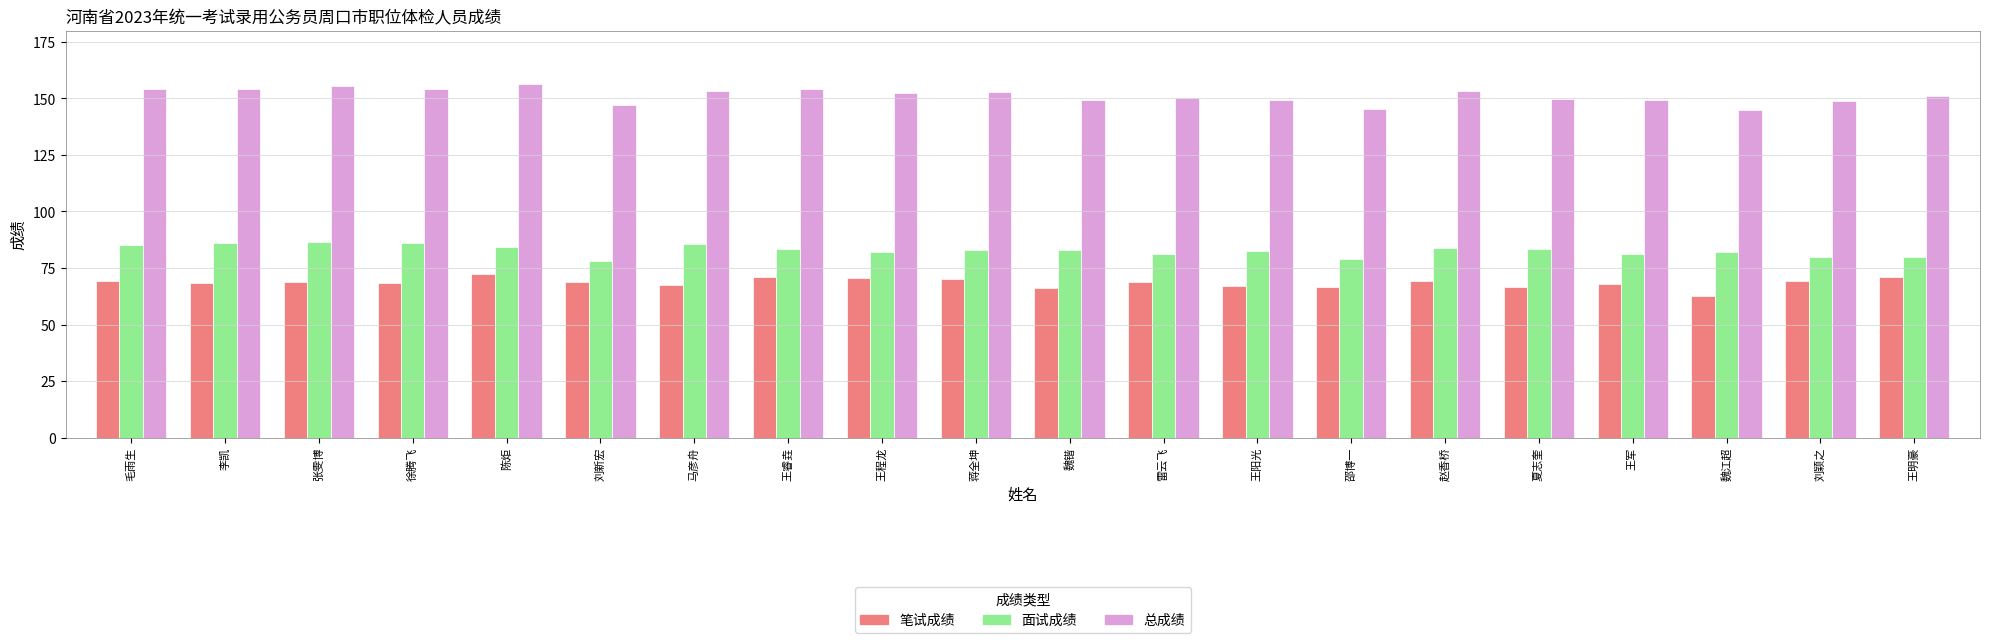

What are all the series names shown in the legend?

笔试成绩, 面试成绩, 总成绩